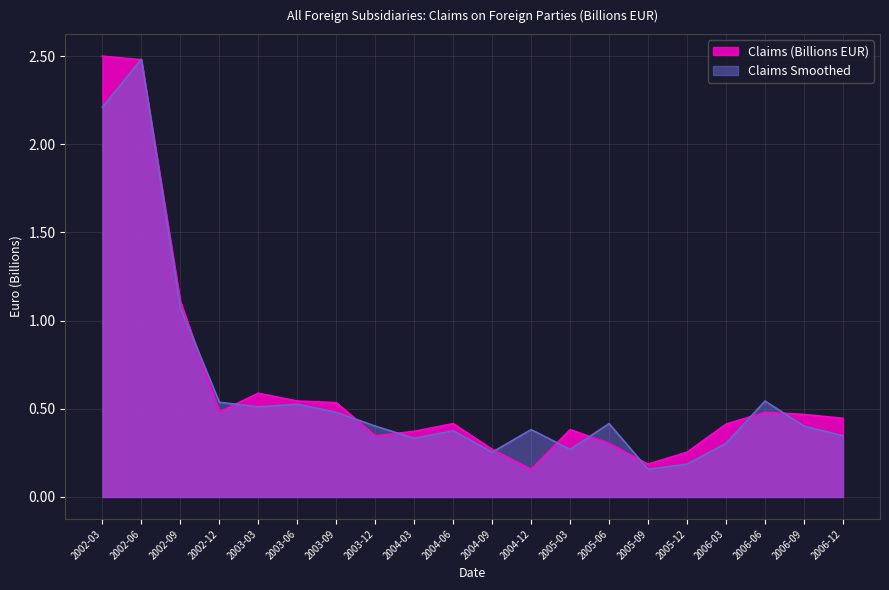

What is the value of the Claims (Billions EUR) point at the 4th from the left?

0.5